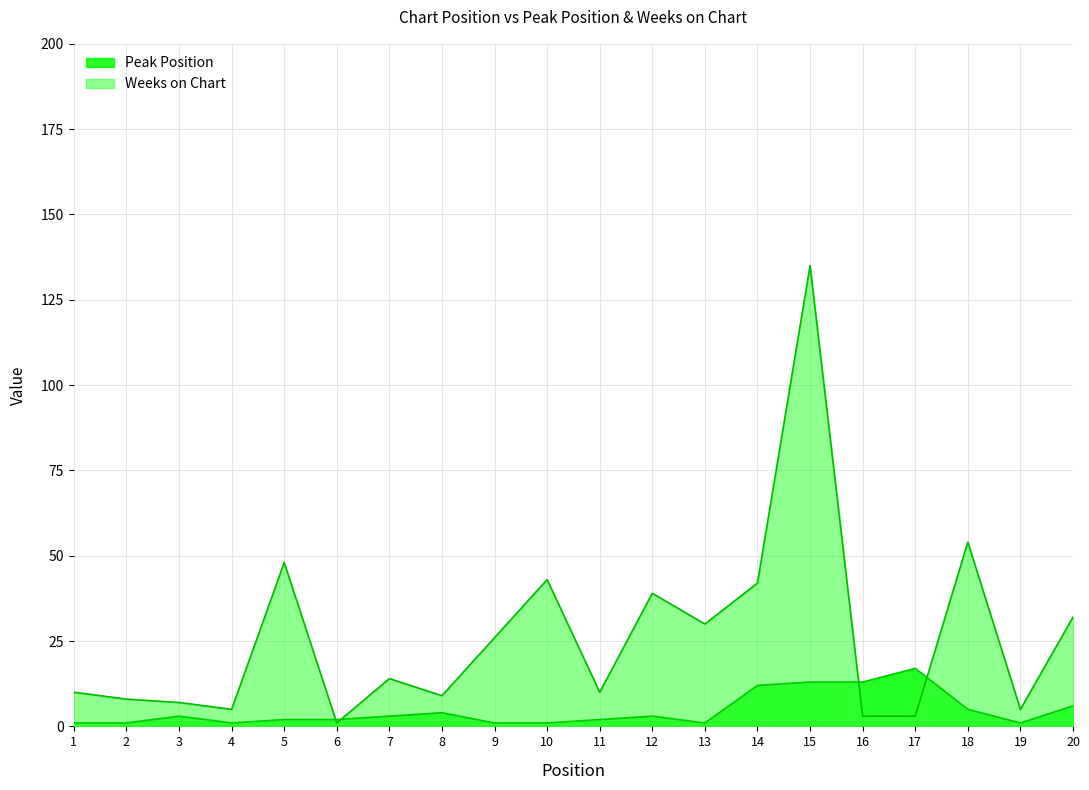

Between 1 and 14, which is larger?

14